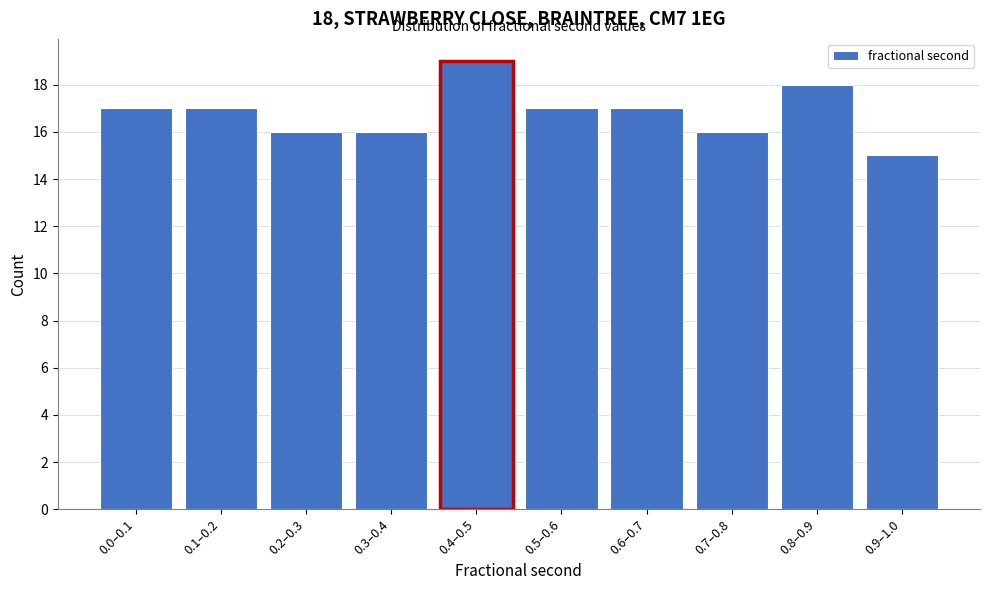

Reading left to right, list all the values displayed in this chart.

17	17	16	16	19	17	17	16	18	15